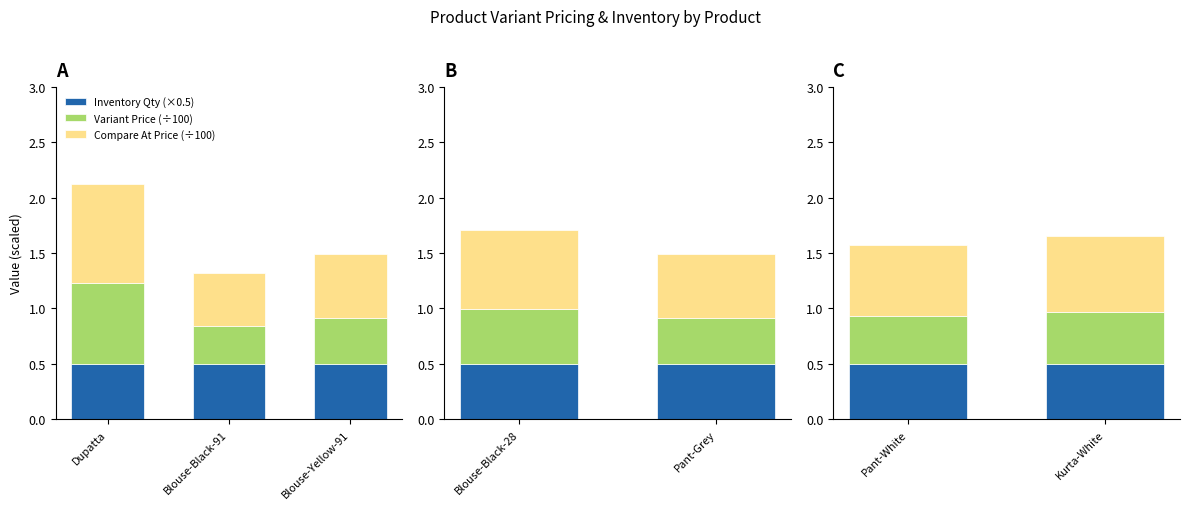

How many bars are there in each group?

3